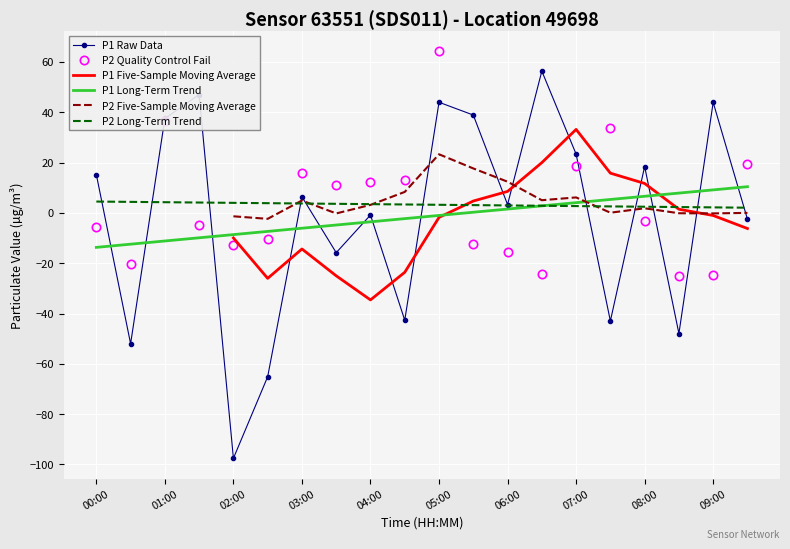

What is the highest value of the P2 Quality Control Fail series?

64.2